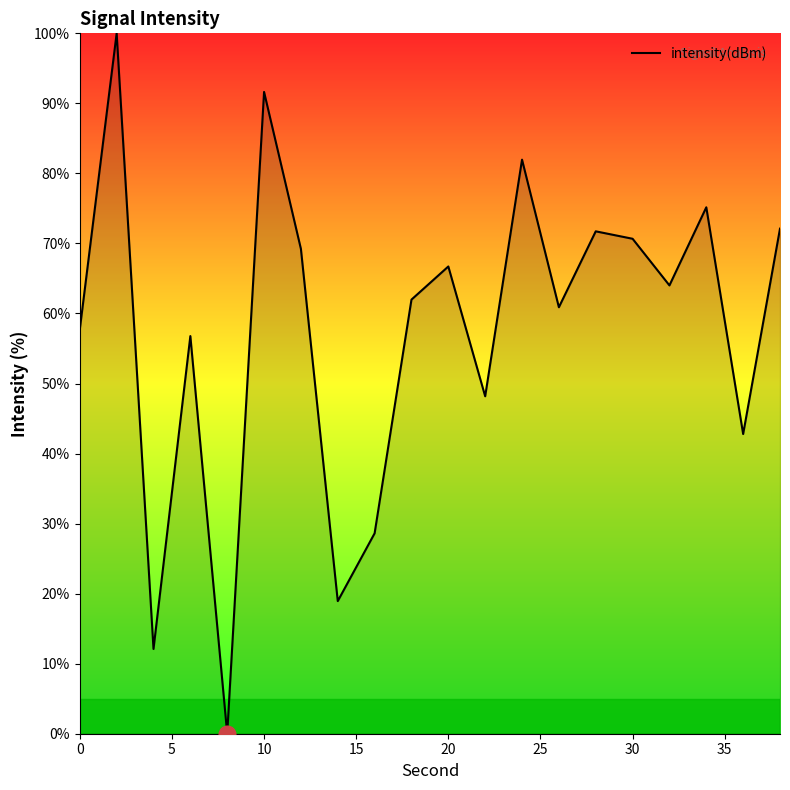

What is the maximum value shown in the chart?

100.0